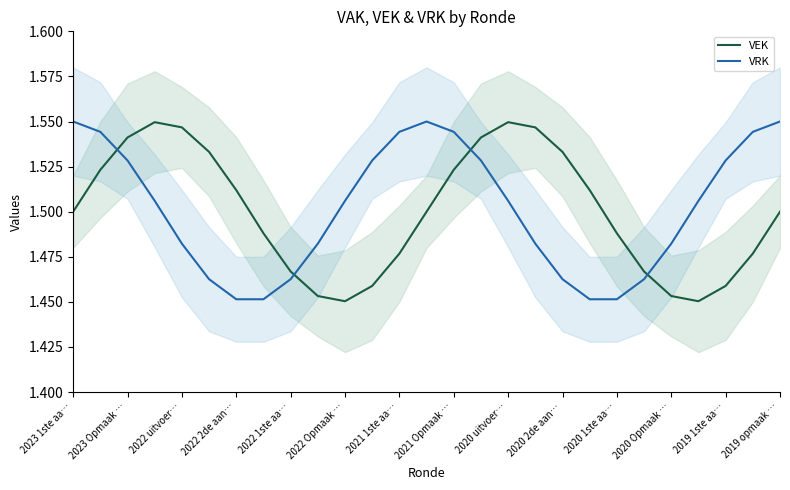

True or false: VEK and VRK intersect in this chart.

True